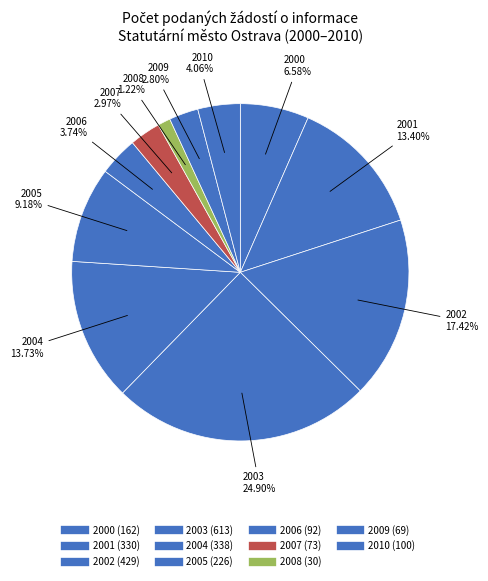

To the nearest percent, what is the average slice percentage?

9%